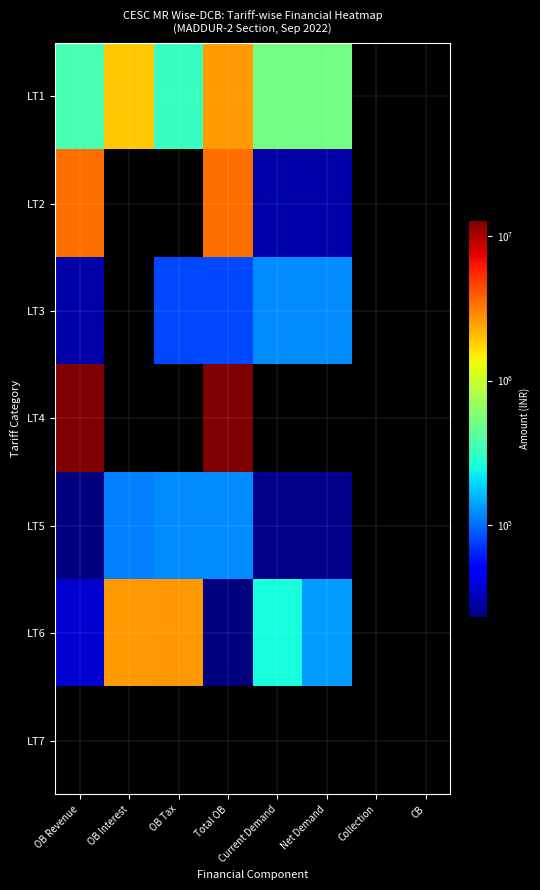

What is the lowest value of the LT5 series?

8698.0